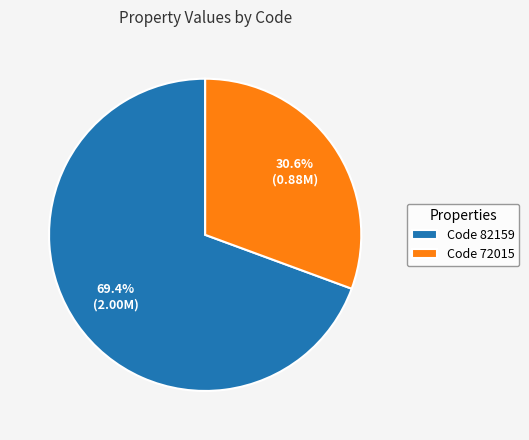

Combined, do Code 72015 and Code 82159 account for over 50%?

Yes